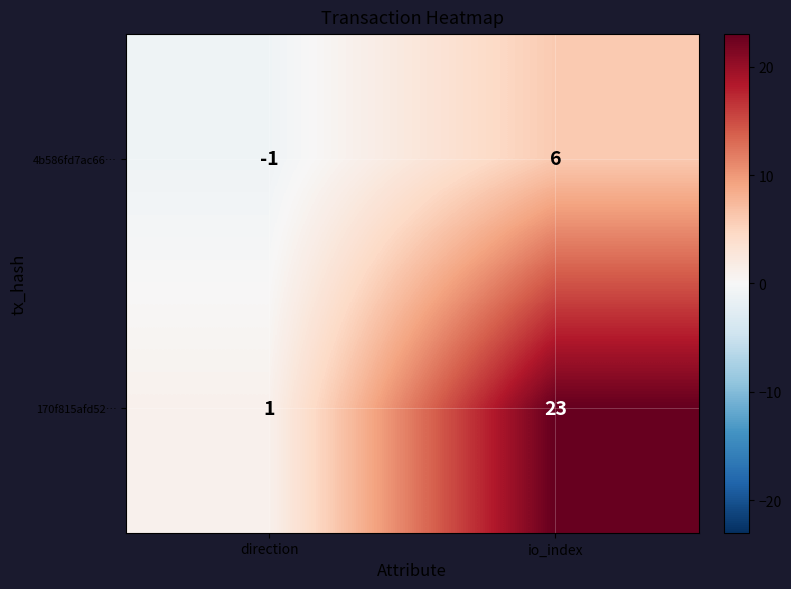

Which label corresponds to the smallest value in the chart?

direction